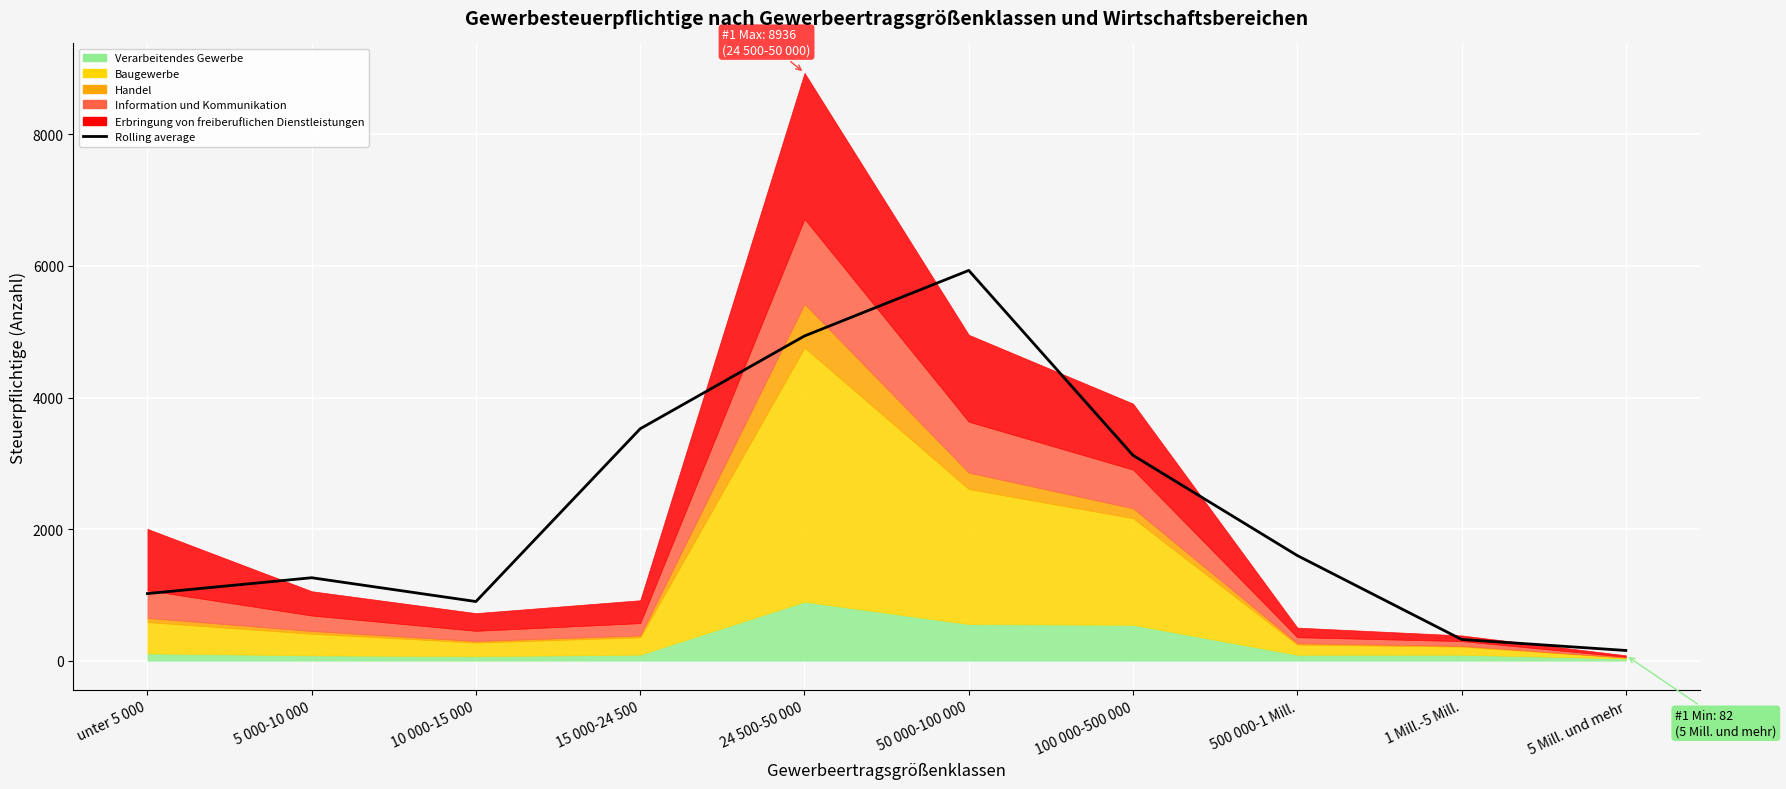

What is the change in value from 24 500-50 000 to 1 Mill.-5 Mill.?

-4613.3